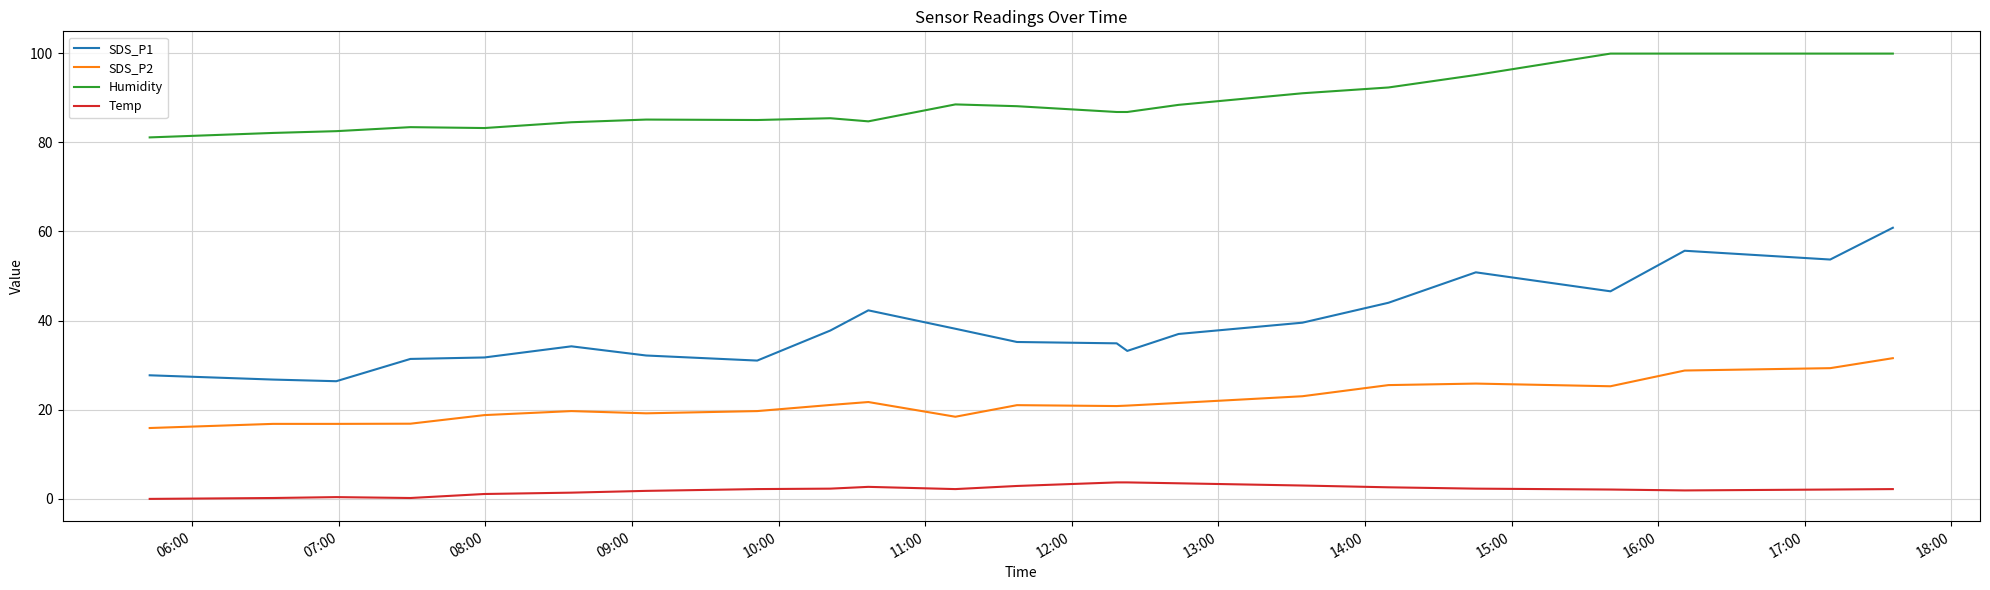

Rank the series by their maximum value, from highest to lowest.

Humidity, SDS_P1, SDS_P2, Temp